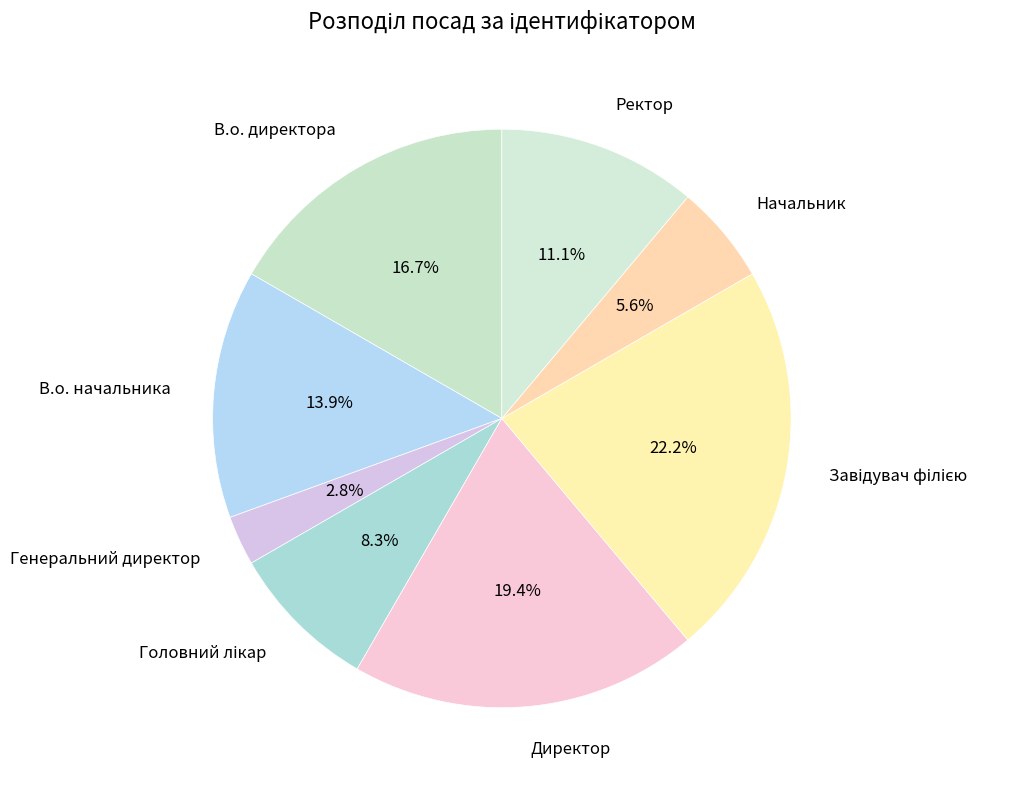

Is there any slice that represents more than half of the pie?

No